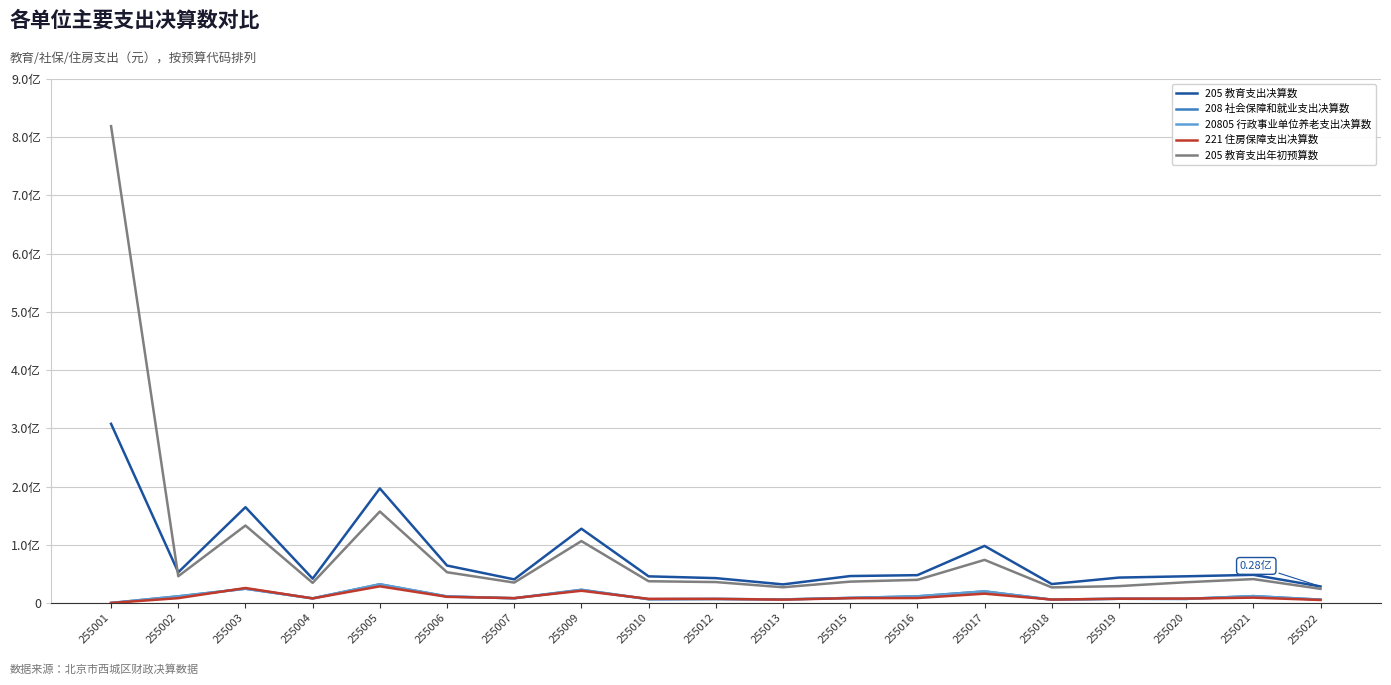

Reading left to right, extract all data points from this chart.

205 教育支出决算数: 307668084.5	52699562.6	164498312.6	41742098.7	196739181.5	64242355.7	40495384.3	127512321.0	45712729.2	42635421.0	31888855.9	46211705.9	47751888.9	98005147.9	32483512.0	43586660.4	45789413.5	48292199.3	28342131.8
208 社会保障和就业支出决算数: 0.0	11462930.0	24428866.4	7920204.4	32060878.0	11159386.2	8078878.6	22664845.9	6445719.2	6842399.9	6045593.9	8641171.7	11374730.8	19852488.6	5685144.6	7226342.3	6987323.1	11760406.9	5647782.1
20805 行政事业单位养老支出决算数: 0.0	11235268.0	24428866.4	7920204.4	32060878.0	11159386.2	8078878.6	22371727.9	6445719.2	6842399.9	6045593.9	8641171.7	11374730.8	19852488.6	5685144.6	7226342.3	6987323.1	11760406.9	5647782.1
221 住房保障支出决算数: 0.0	8241621.0	25695352.0	7748975.0	28568825.0	10507775.0	8311620.0	20951757.2	7032447.0	6993785.0	5705415.0	8254767.0	8436576.0	15945915.0	5838911.0	7219111.0	7494731.0	9117420.0	5136087.0
205 教育支出年初预算数: 819014423.6	45914867.0	132970857.3	34493319.4	157080983.7	52774573.5	34982813.6	106285653.2	37288669.8	35889875.4	26941744.6	36613288.1	39677848.2	73986251.4	26697469.2	28928901.7	35576237.1	40974346.9	24230585.5